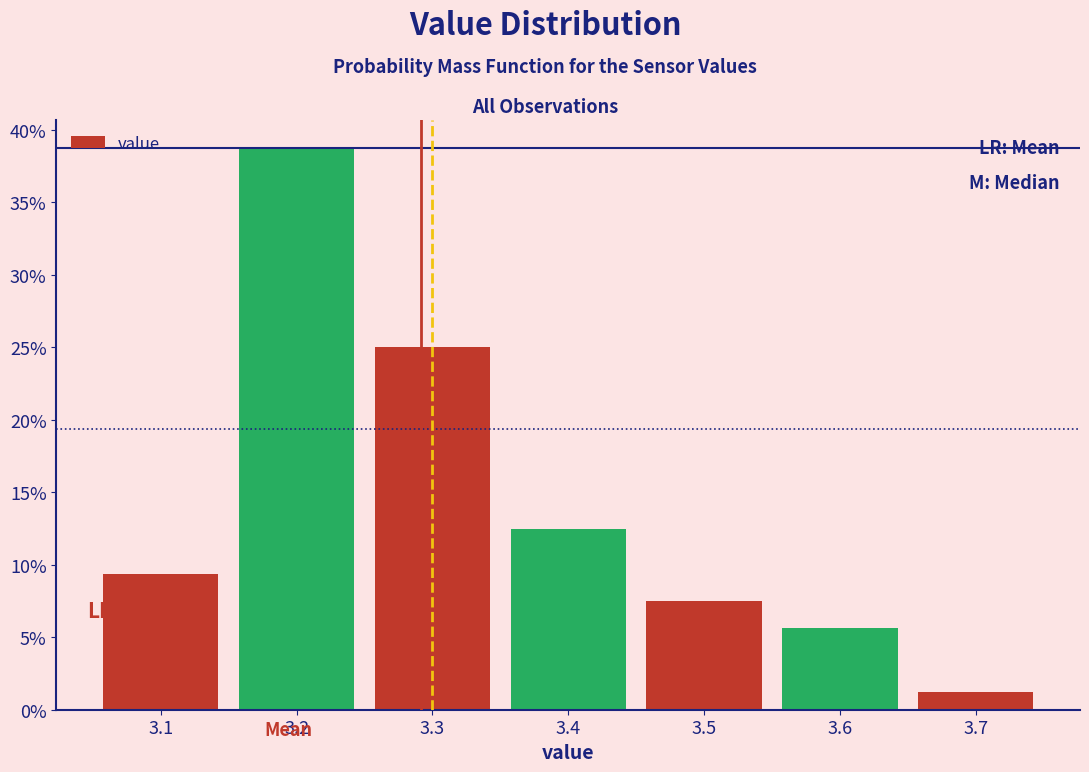

Reading left to right, list every bar in this chart as the range it spans on the x-axis followed by its height. The values are not printed on the chart, so give them approximately, as read against the axis.

3.05 to 3.15: 9.5
3.15 to 3.25: 39.0
3.25 to 3.35: 25.0
3.35 to 3.45: 12.5
3.45 to 3.55: 7.5
3.55 to 3.65: 5.5
3.65 to 3.75: 1.5